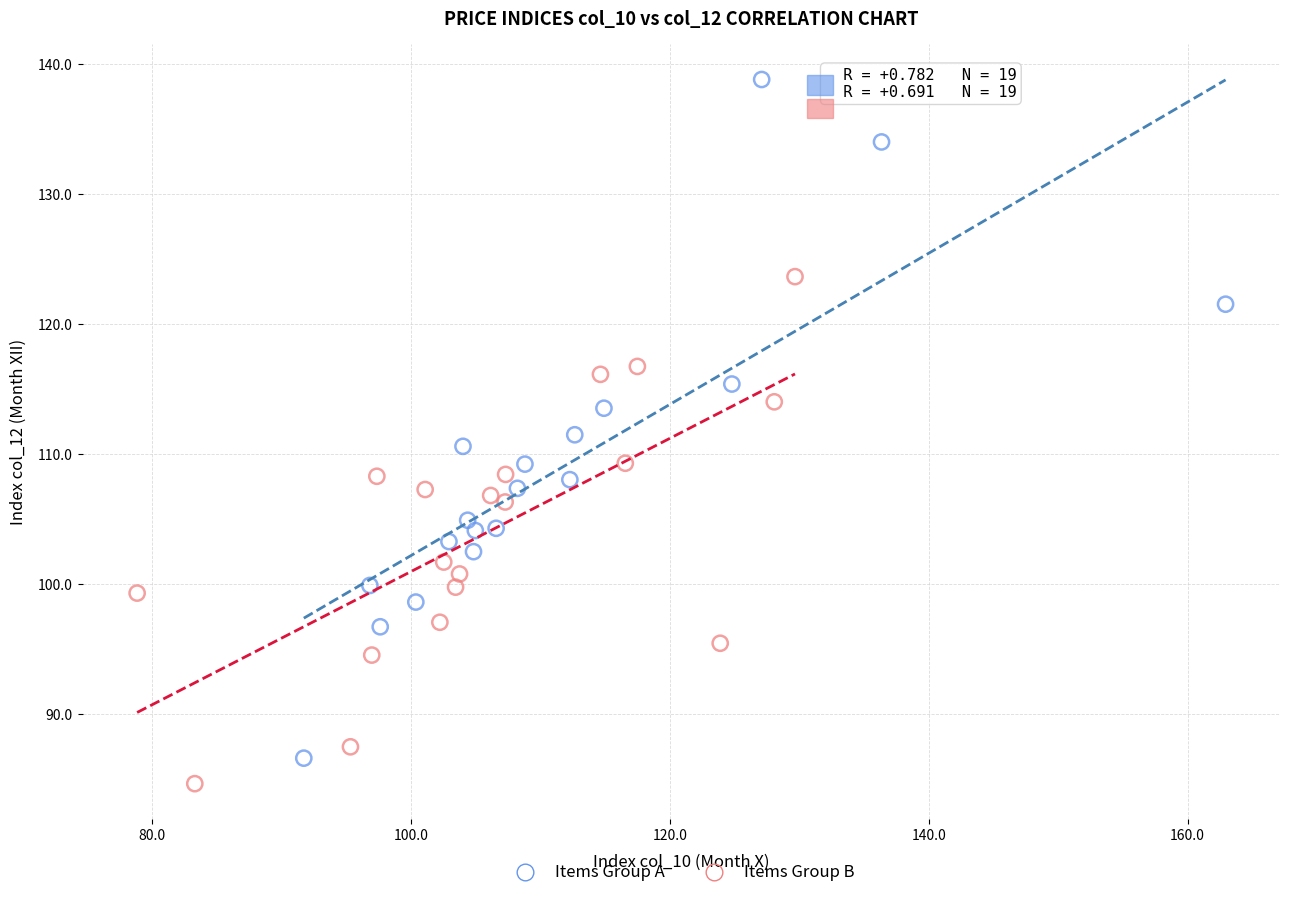

Which series contains the highest Y value?

Items Group A